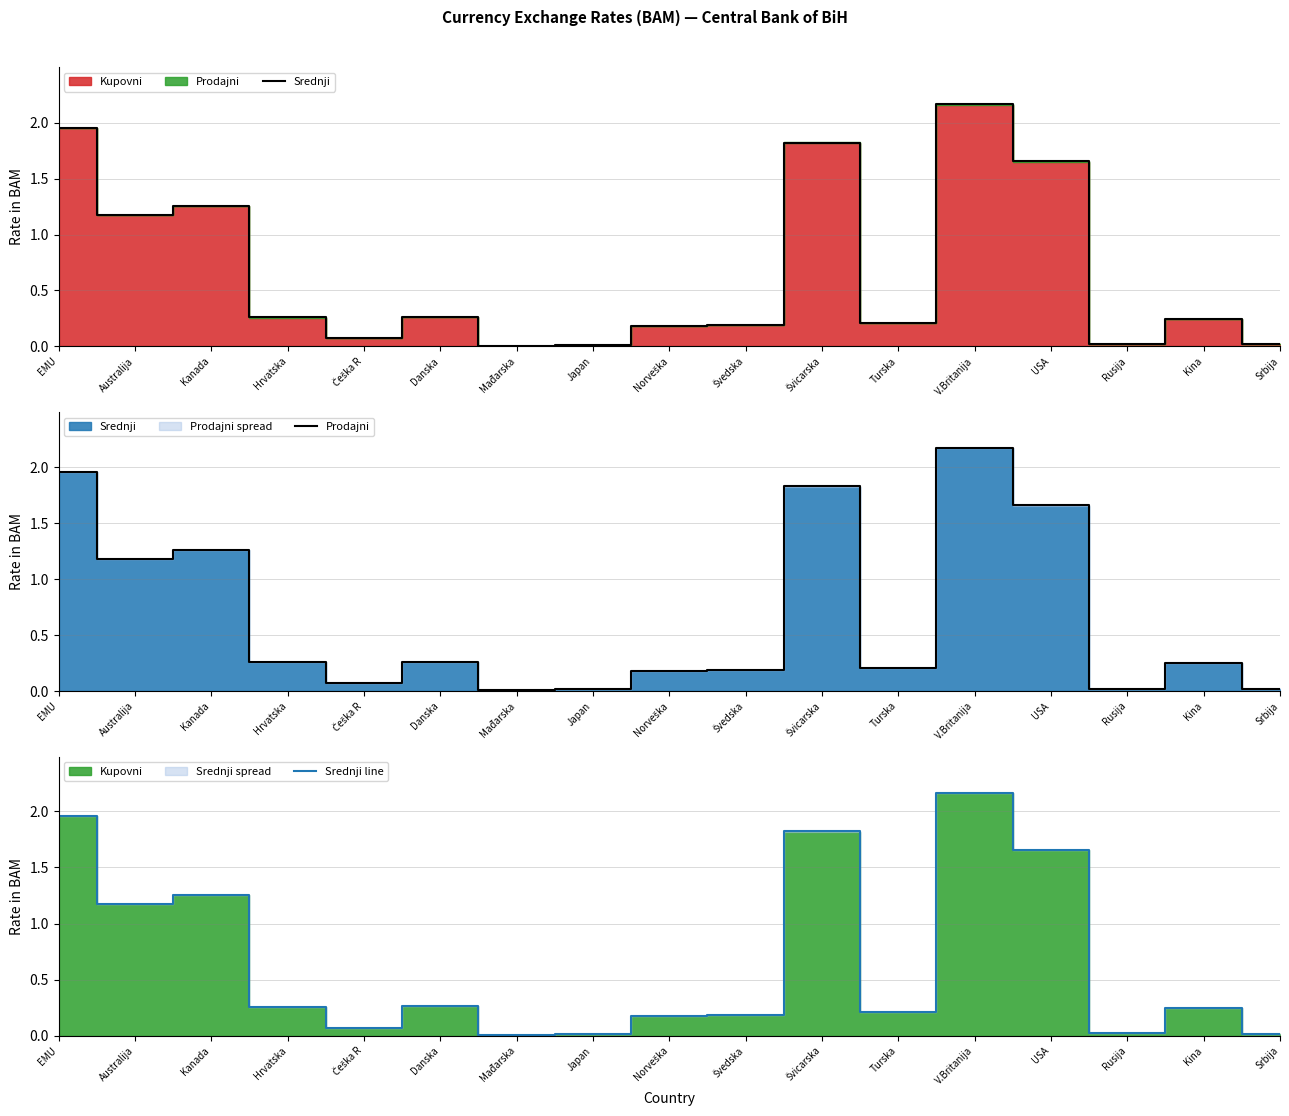

In Srednji, how many points are lower than both neighbors (excluding endpoints)?

5